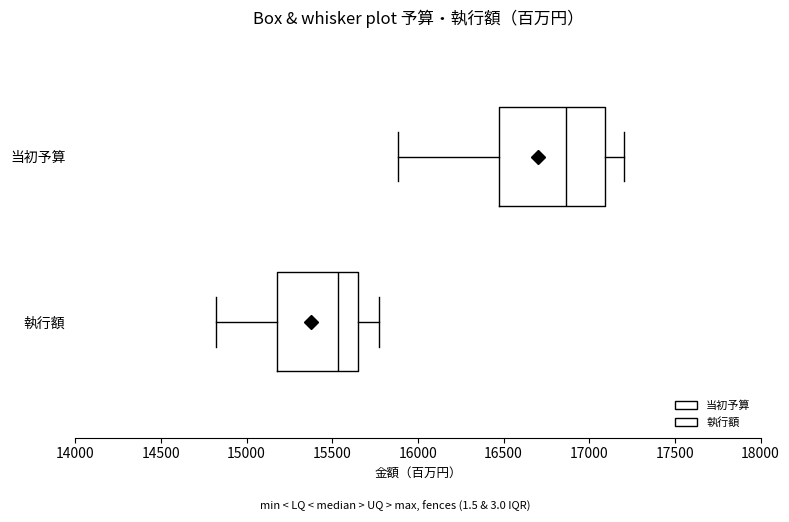

Where is the left edge of the box for 当初予算 on the x-axis? The values are not printed on the chart, so give them approximately, as read against the axis.

16450